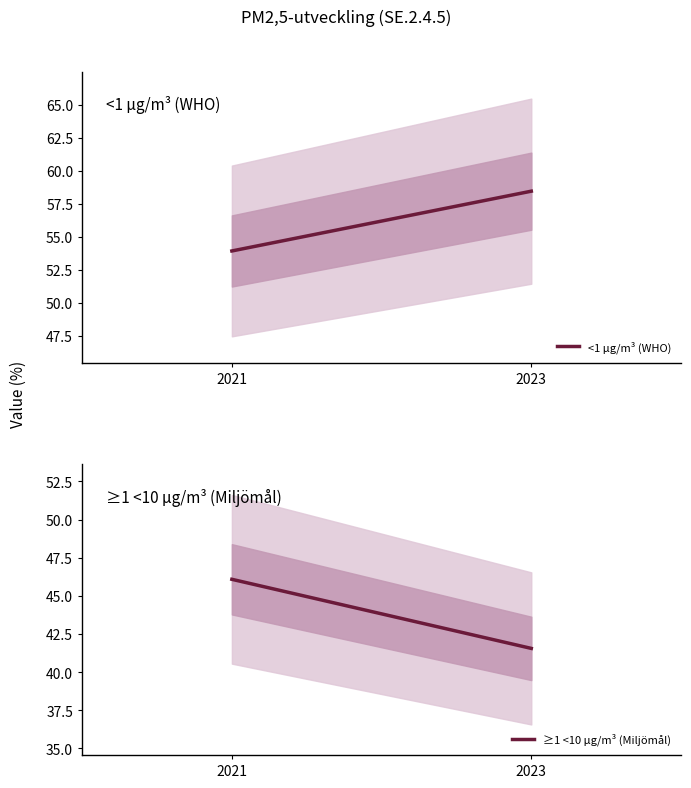

List the series in order of their peak value, highest first.

<1 µg/m³ (WHO), ≥1 <10 µg/m³ (Miljömål)